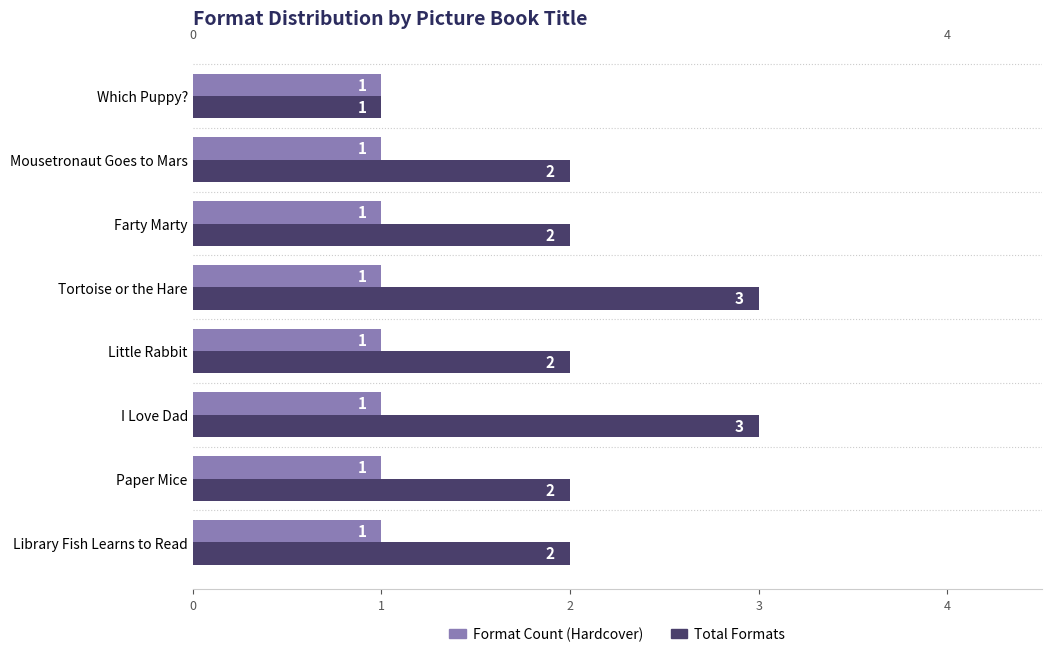

What is the highest value of the Total Formats series?

3